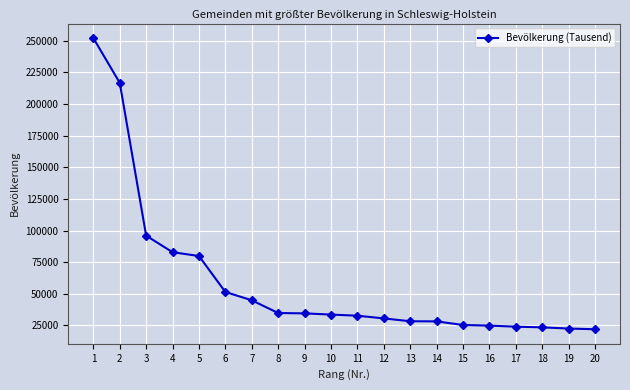

How many values are below 33629?

10